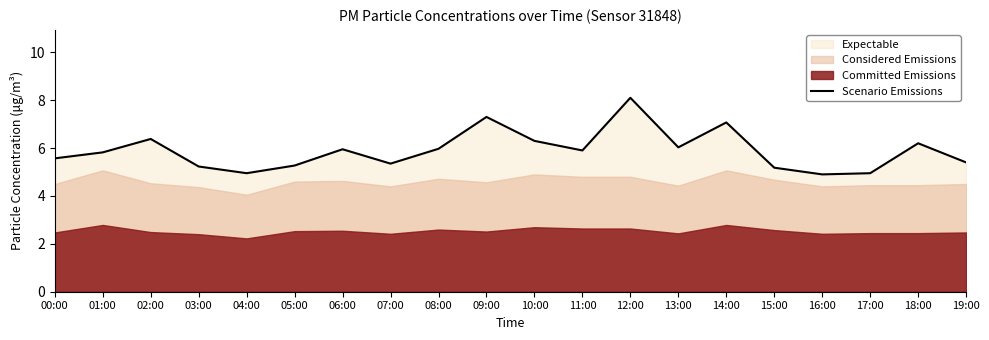

List the labels in order of value, largest first.

12:00, 09:00, 14:00, 02:00, 10:00, 18:00, 13:00, 08:00, 06:00, 11:00, 01:00, 00:00, 19:00, 07:00, 05:00, 03:00, 15:00, 04:00, 17:00, 16:00